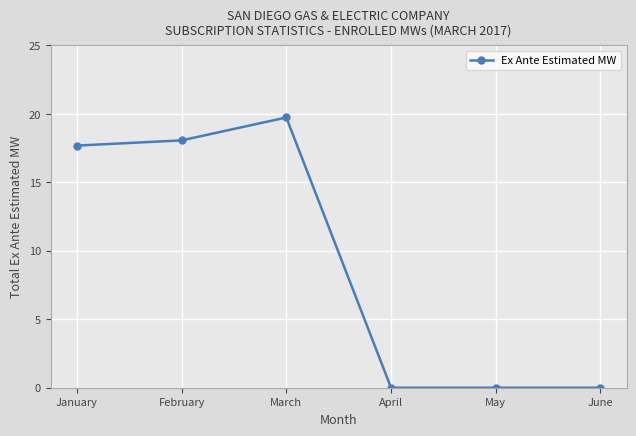

What is the difference between the second highest and second lowest values?

18.1